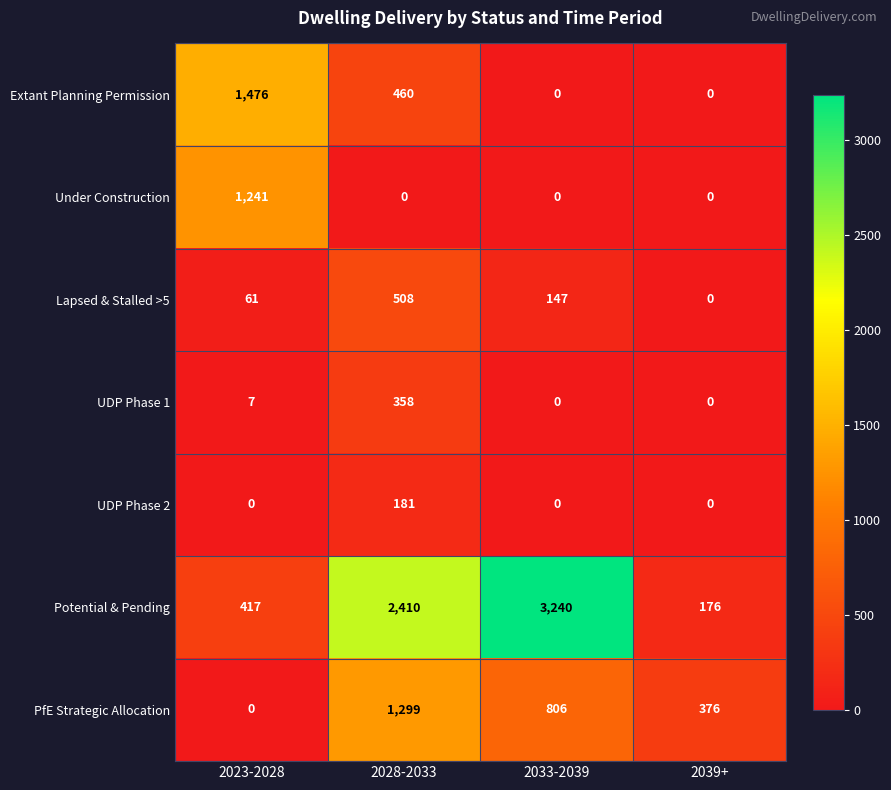

How many Lapsed & Stalled >5 values are between 61 and 508?

3